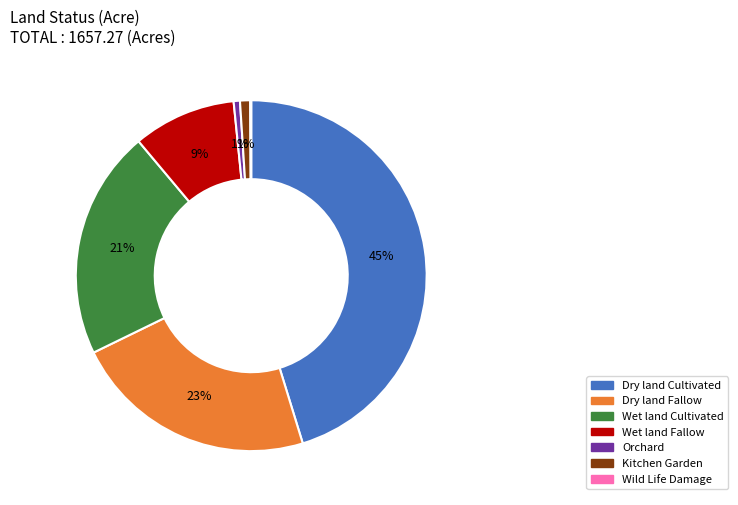

To the nearest percent, what is the difference between the largest and smallest slice percentages?

45%